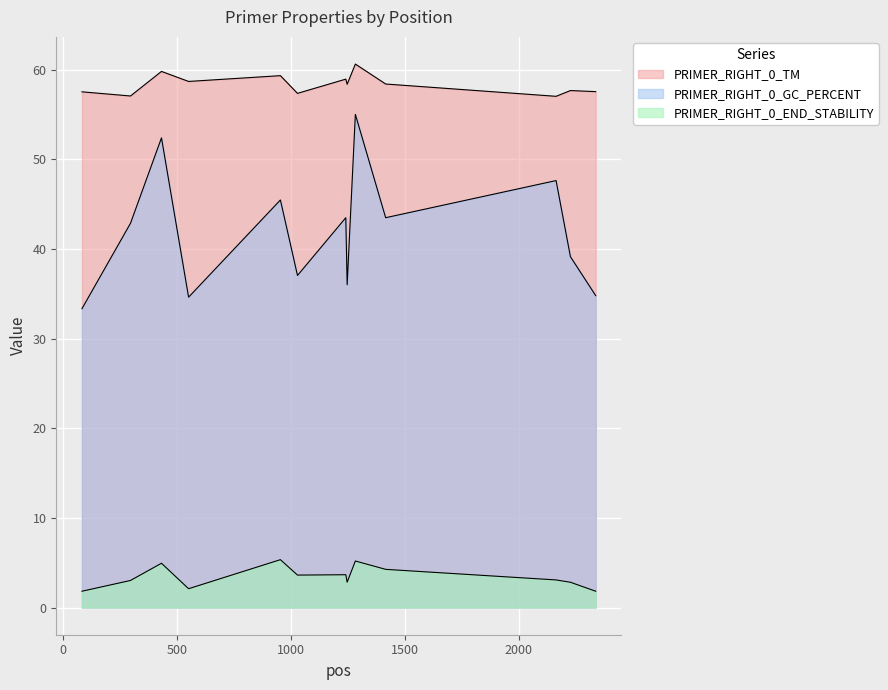

True or false: PRIMER_RIGHT_0_TM and PRIMER_RIGHT_0_END_STABILITY cross at least once.

False